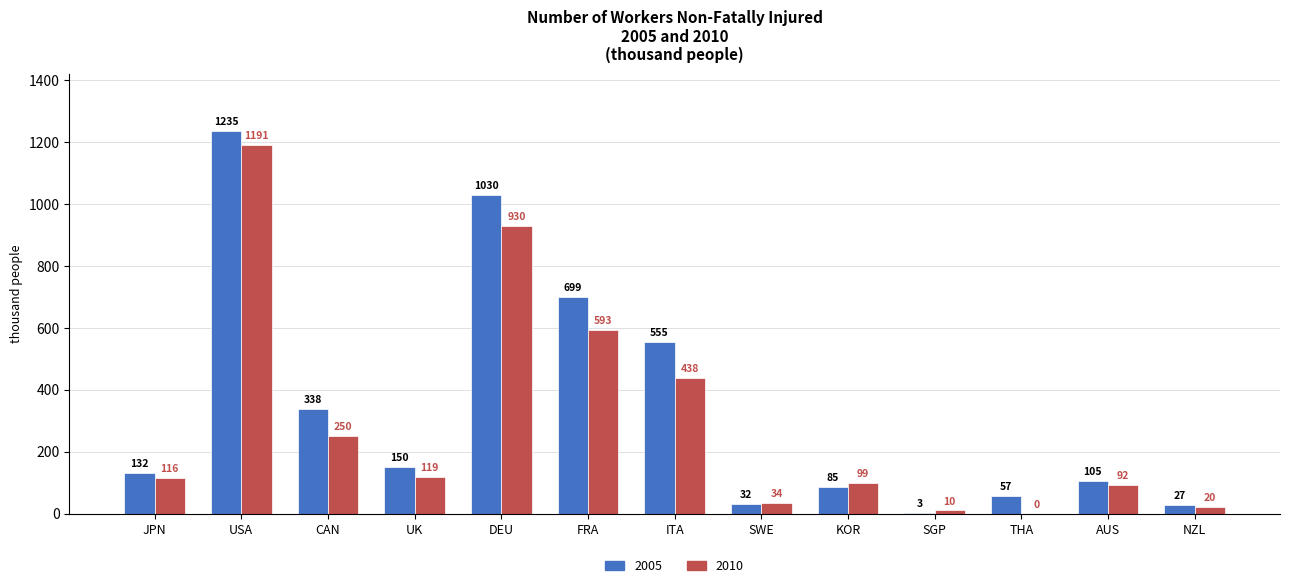

Read the 2010 value at NZL.

20